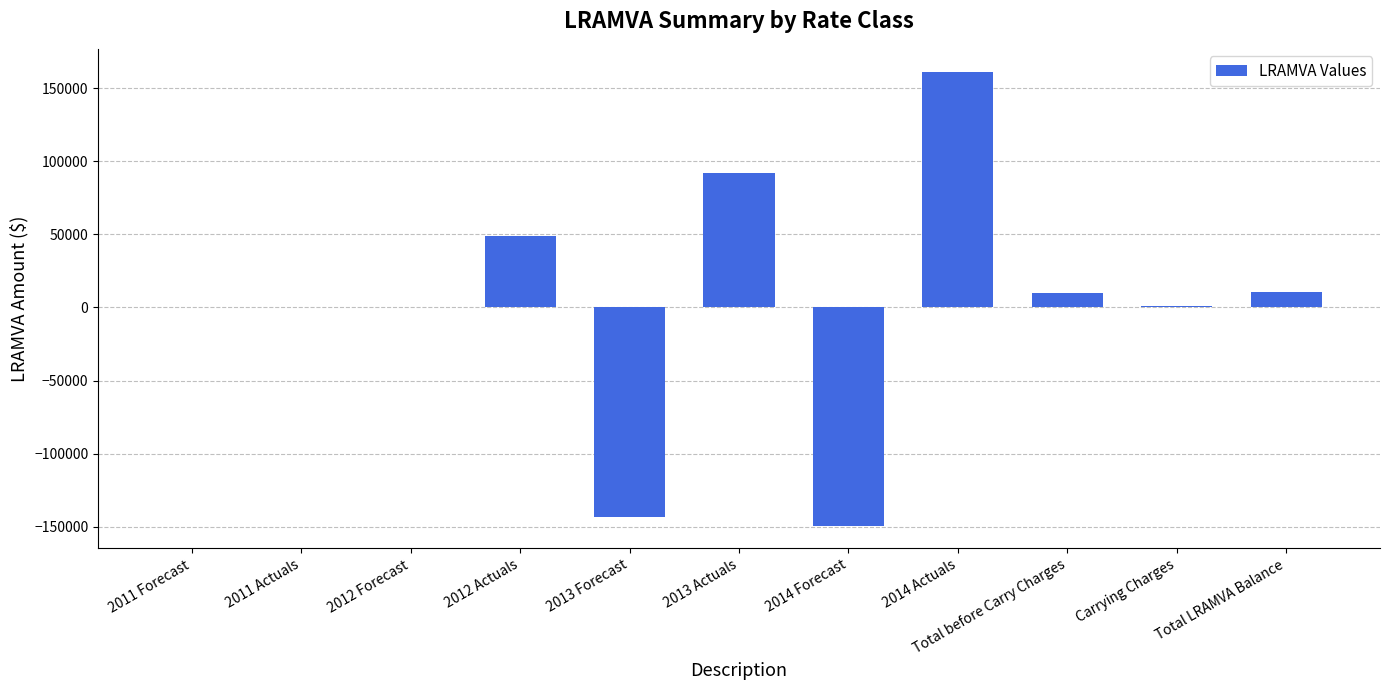

Between 2014 Actuals and 2013 Actuals, which is larger?

2014 Actuals